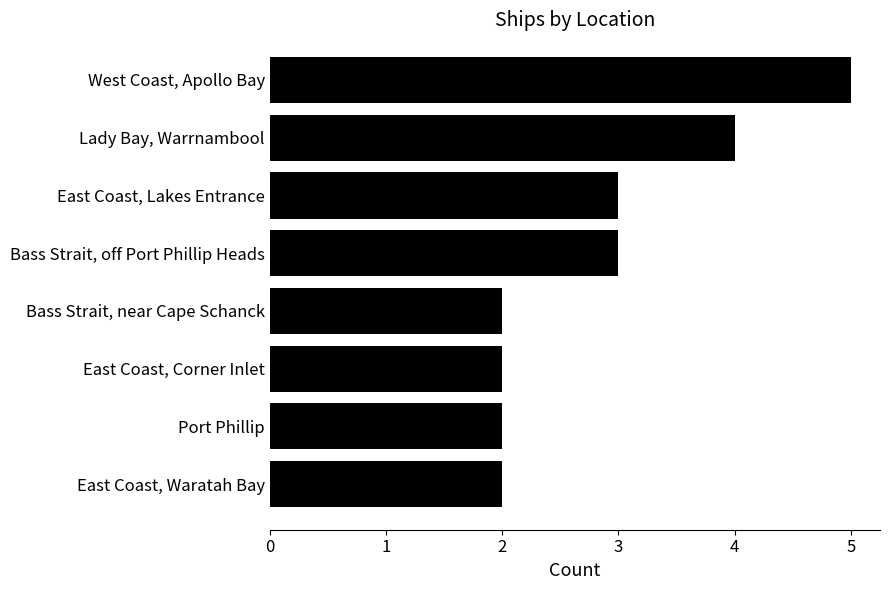

Count the number of categories in the chart.

8